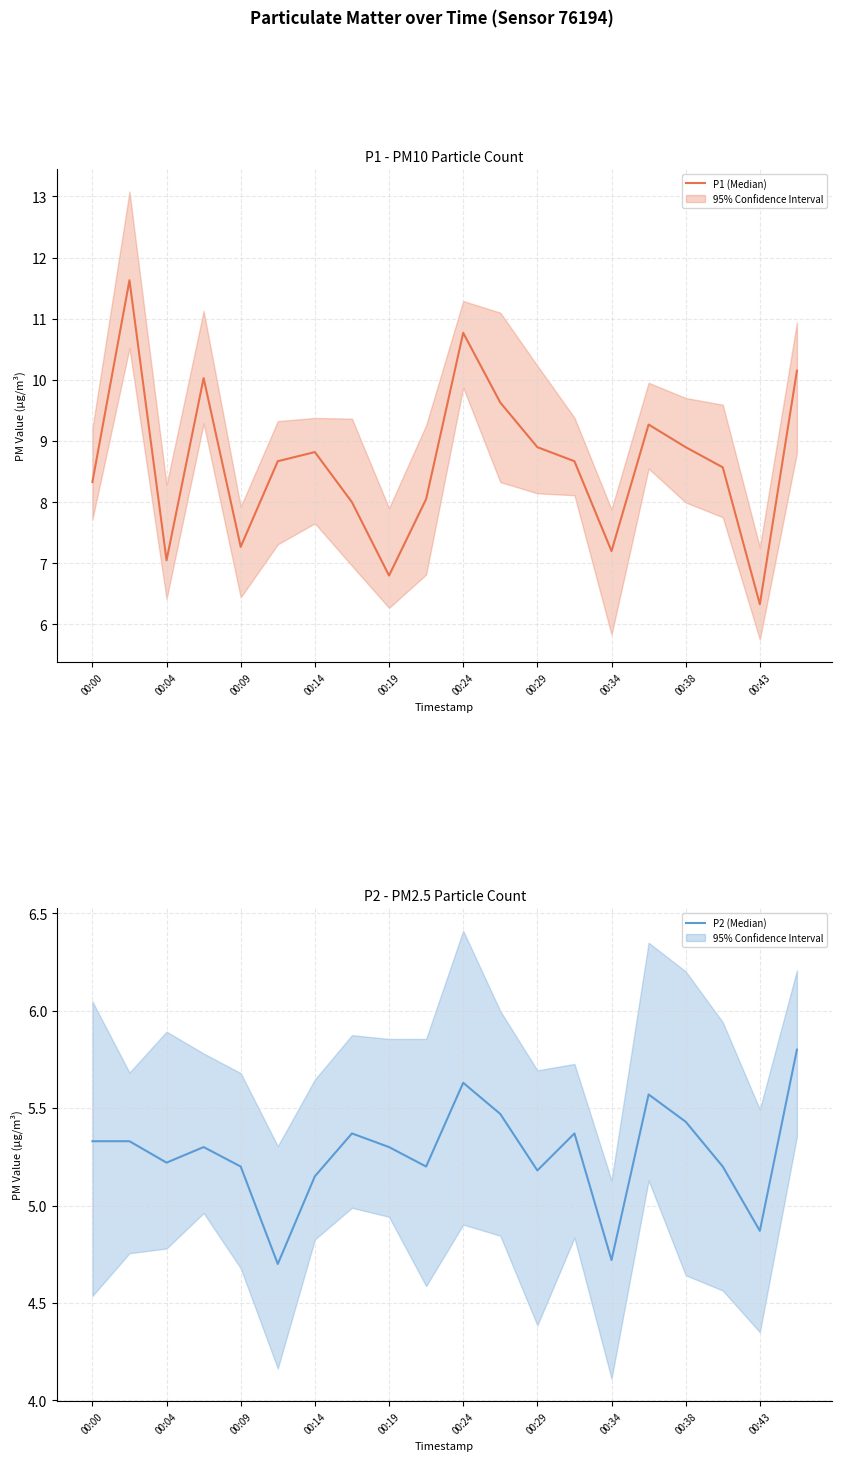

Between 00:19 and 00:38, which is larger?

00:38